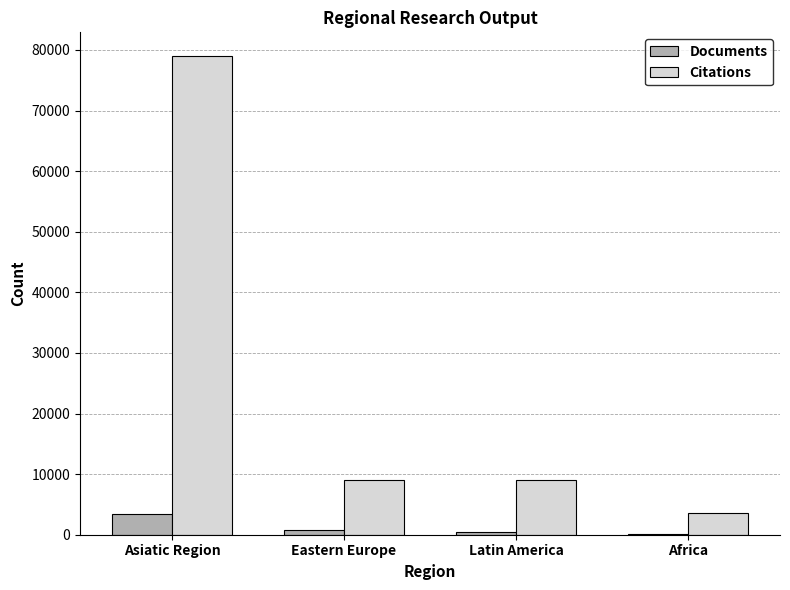

At which label does Documents reach its peak?

Asiatic Region